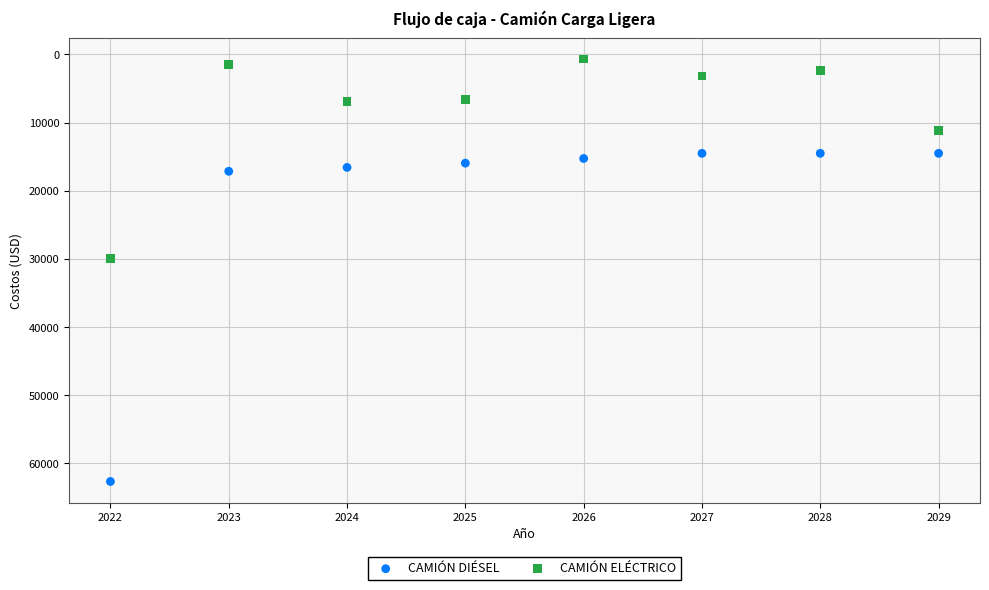

Across all data points, what is the range of X values (max minus min)?

7.0